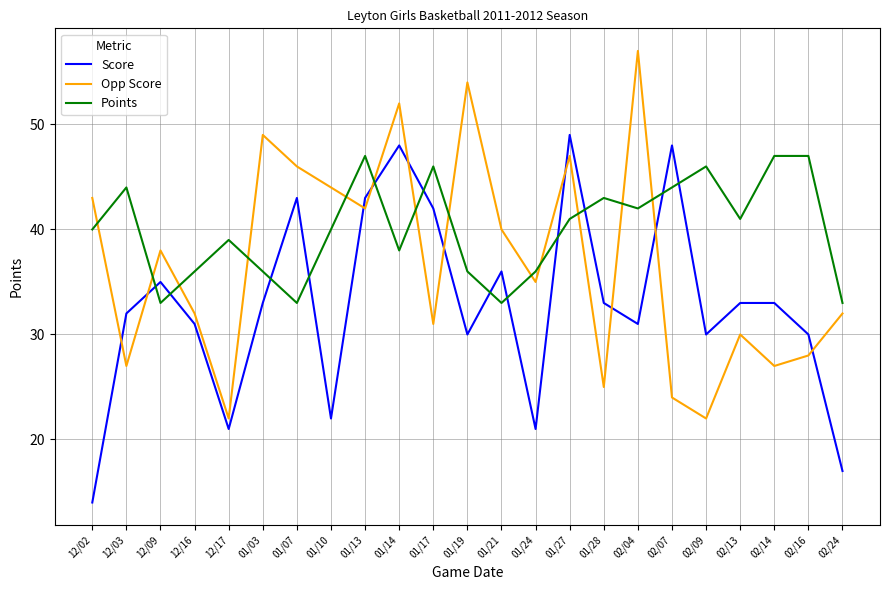

What is the lowest value of the Score series?

14